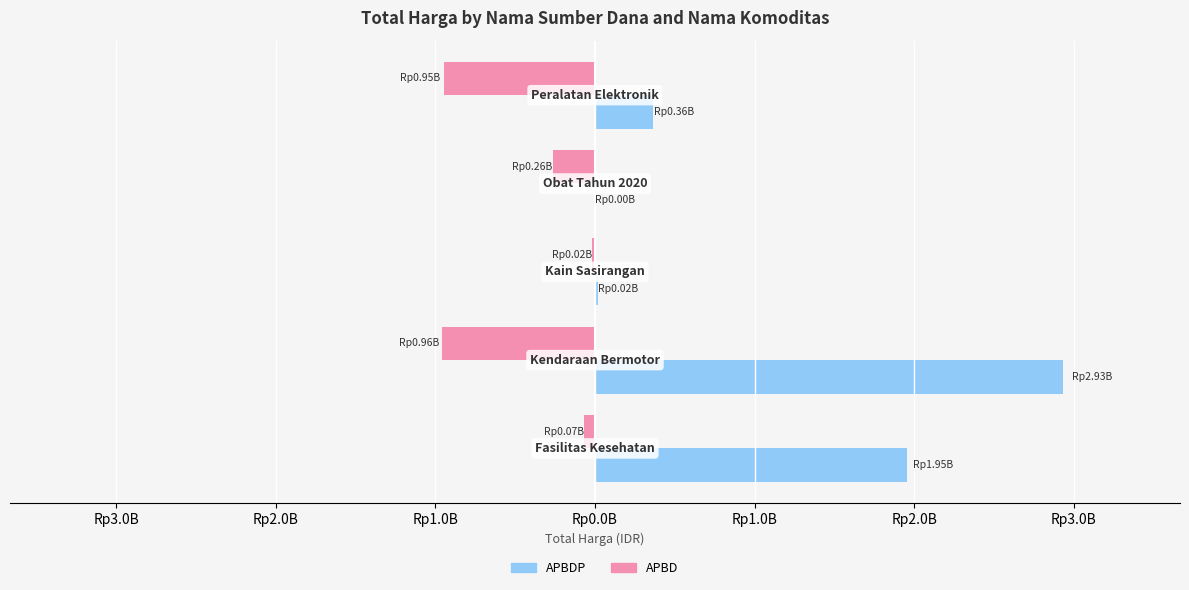

Reading left to right, list all the values displayed in this chart.

APBD: -67019075	-957002100	-18900000	-260420170	-948767000
APBDP: 1953197940	2931562000	19175000	0	362453800